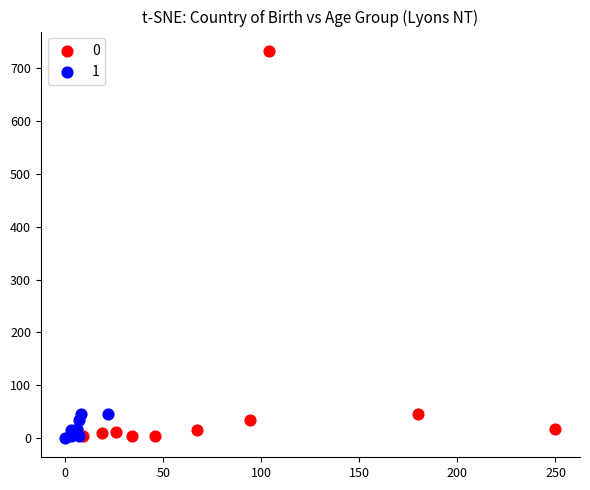

What are all the series names shown in the legend?

0, 1